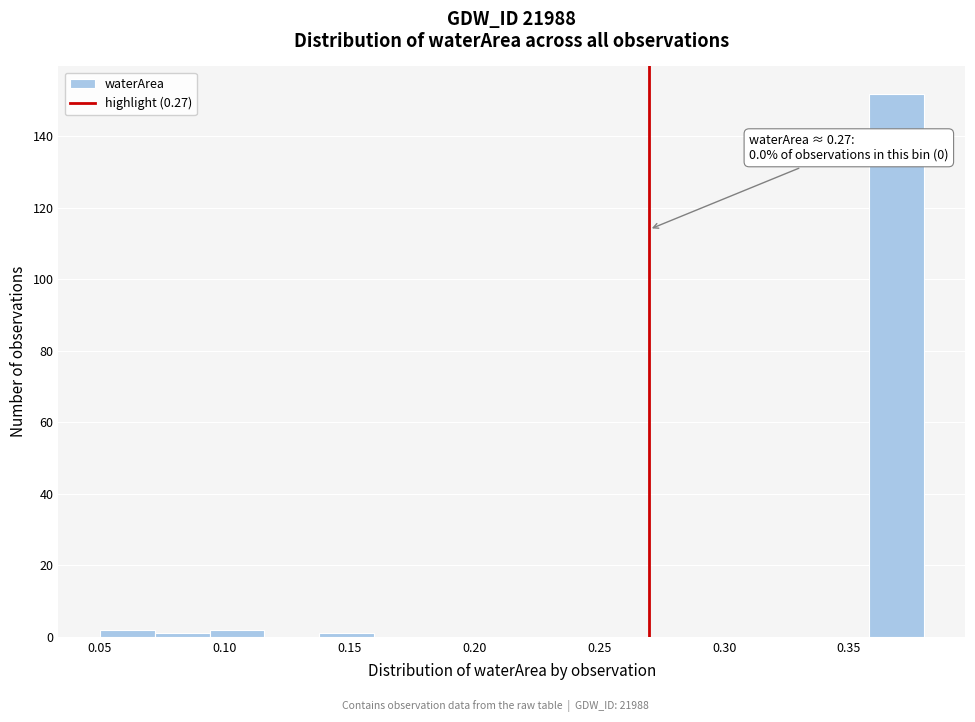

Over which range of the x-axis is the bar tallest?

0.358 to 0.380